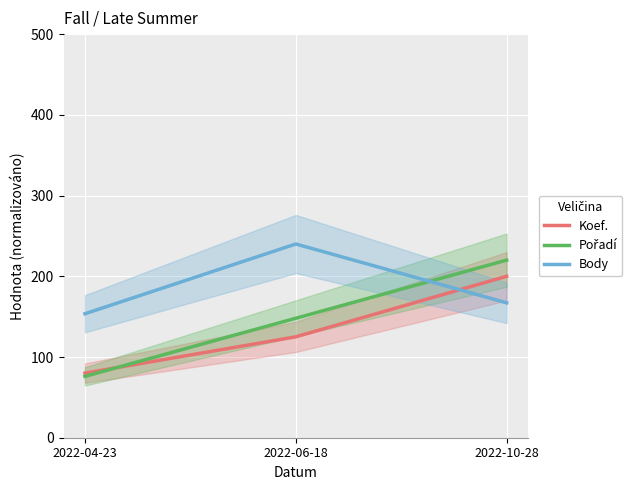

Is it true that Pořadí equals 76.0 at 2022-04-23?

True